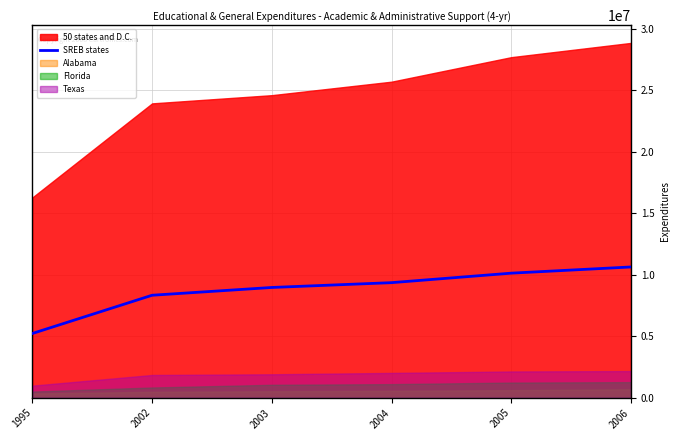

How many data points does each series have?

6